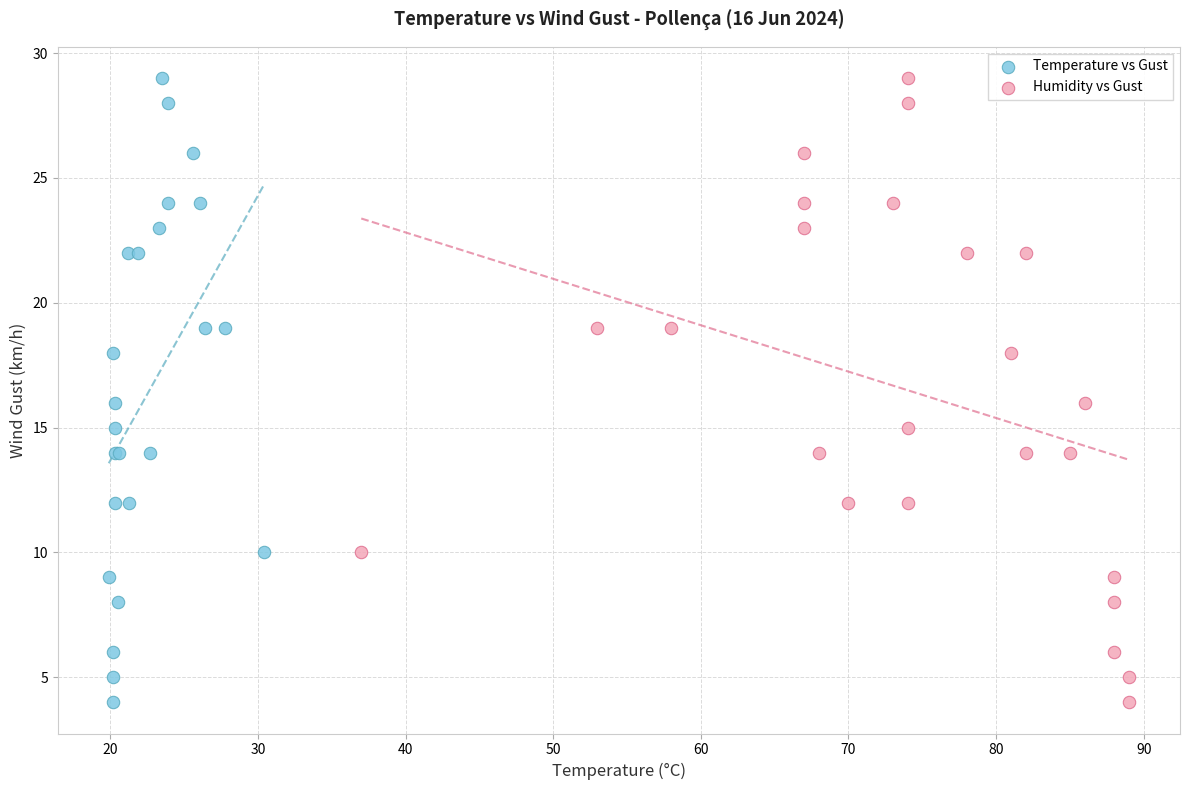

What are all the series names shown in the legend?

Temperature vs Gust, Humidity vs Gust